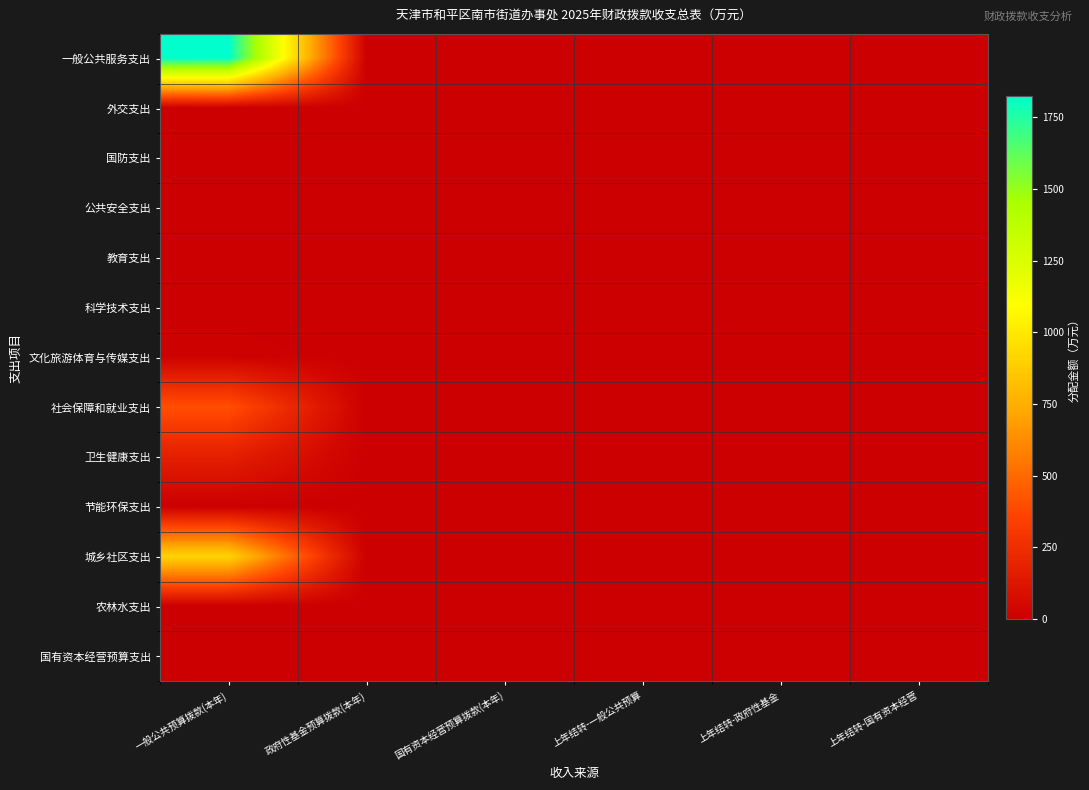

Reading left to right, transcribe all the data shown in this chart.

一般公共服务支出: 一般公共预算拨款(本年)=1824.8	政府性基金预算拨款(本年)=0.0	国有资本经营预算拨款(本年)=0.0	上年结转-一般公共预算=0.8	上年结转-政府性基金=0.0	上年结转-国有资本经营=2.5
外交支出: 一般公共预算拨款(本年)=0.0	政府性基金预算拨款(本年)=0.0	国有资本经营预算拨款(本年)=0.0	上年结转-一般公共预算=0.0	上年结转-政府性基金=0.0	上年结转-国有资本经营=0.0
国防支出: 一般公共预算拨款(本年)=0.0	政府性基金预算拨款(本年)=0.0	国有资本经营预算拨款(本年)=0.0	上年结转-一般公共预算=0.0	上年结转-政府性基金=0.0	上年结转-国有资本经营=0.0
公共安全支出: 一般公共预算拨款(本年)=0.0	政府性基金预算拨款(本年)=0.0	国有资本经营预算拨款(本年)=0.0	上年结转-一般公共预算=0.0	上年结转-政府性基金=0.0	上年结转-国有资本经营=0.0
教育支出: 一般公共预算拨款(本年)=0.0	政府性基金预算拨款(本年)=0.0	国有资本经营预算拨款(本年)=0.0	上年结转-一般公共预算=0.0	上年结转-政府性基金=0.0	上年结转-国有资本经营=0.0
科学技术支出: 一般公共预算拨款(本年)=0.0	政府性基金预算拨款(本年)=0.0	国有资本经营预算拨款(本年)=0.0	上年结转-一般公共预算=0.0	上年结转-政府性基金=0.0	上年结转-国有资本经营=0.0
文化旅游体育与传媒支出: 一般公共预算拨款(本年)=14.5	政府性基金预算拨款(本年)=0.0	国有资本经营预算拨款(本年)=0.0	上年结转-一般公共预算=0.0	上年结转-政府性基金=0.0	上年结转-国有资本经营=0.0
社会保障和就业支出: 一般公共预算拨款(本年)=405.7	政府性基金预算拨款(本年)=0.0	国有资本经营预算拨款(本年)=0.0	上年结转-一般公共预算=0.2	上年结转-政府性基金=0.0	上年结转-国有资本经营=0.5
卫生健康支出: 一般公共预算拨款(本年)=170.5	政府性基金预算拨款(本年)=0.0	国有资本经营预算拨款(本年)=0.0	上年结转-一般公共预算=0.1	上年结转-政府性基金=0.0	上年结转-国有资本经营=0.2
节能环保支出: 一般公共预算拨款(本年)=0.0	政府性基金预算拨款(本年)=0.0	国有资本经营预算拨款(本年)=0.0	上年结转-一般公共预算=0.0	上年结转-政府性基金=0.0	上年结转-国有资本经营=0.0
城乡社区支出: 一般公共预算拨款(本年)=910.3	政府性基金预算拨款(本年)=0.0	国有资本经营预算拨款(本年)=0.0	上年结转-一般公共预算=0.4	上年结转-政府性基金=0.0	上年结转-国有资本经营=1.2
农林水支出: 一般公共预算拨款(本年)=0.0	政府性基金预算拨款(本年)=0.0	国有资本经营预算拨款(本年)=0.0	上年结转-一般公共预算=0.0	上年结转-政府性基金=0.0	上年结转-国有资本经营=0.0
国有资本经营预算支出: 一般公共预算拨款(本年)=4.5	政府性基金预算拨款(本年)=0.0	国有资本经营预算拨款(本年)=0.0	上年结转-一般公共预算=0.0	上年结转-政府性基金=0.0	上年结转-国有资本经营=0.0